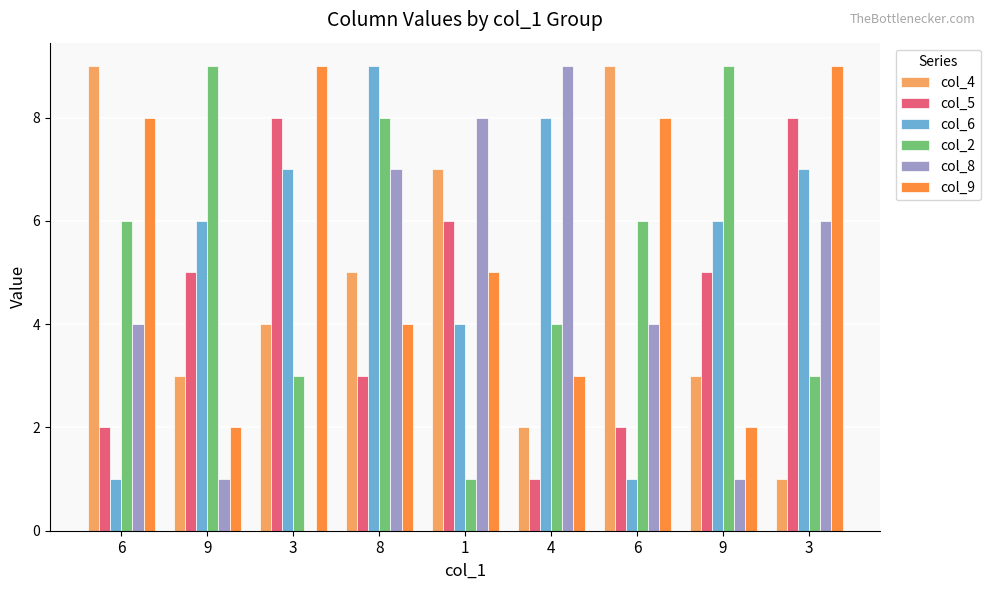

What are all the series names shown in the legend?

col_4, col_5, col_6, col_2, col_8, col_9